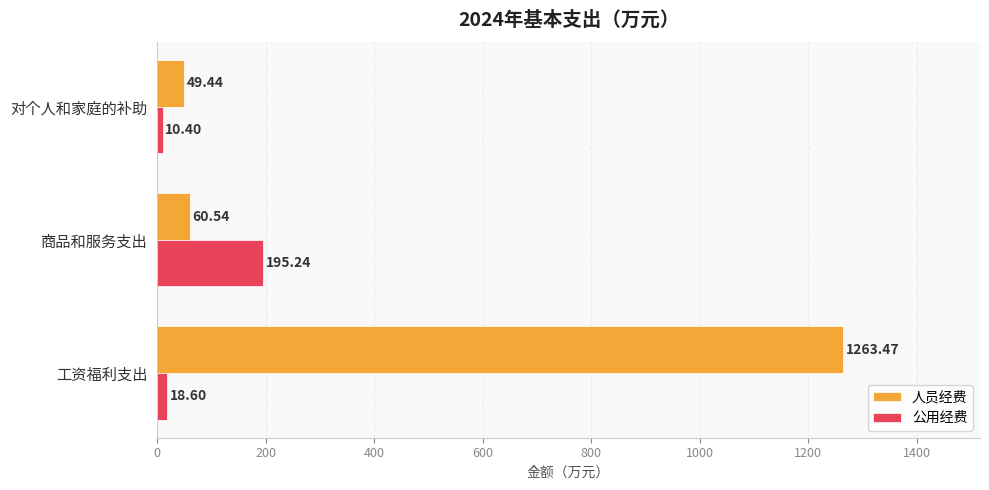

What is the spread (max minus min) of values at 商品和服务支出?

134.7